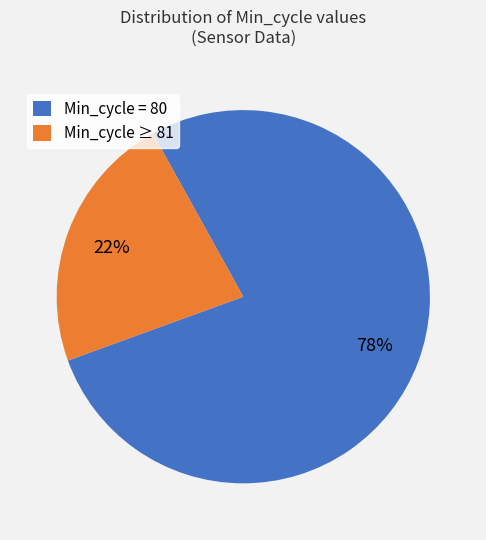

Is the sum of Min_cycle ≥ 81 and Min_cycle = 80 greater than half?

Yes